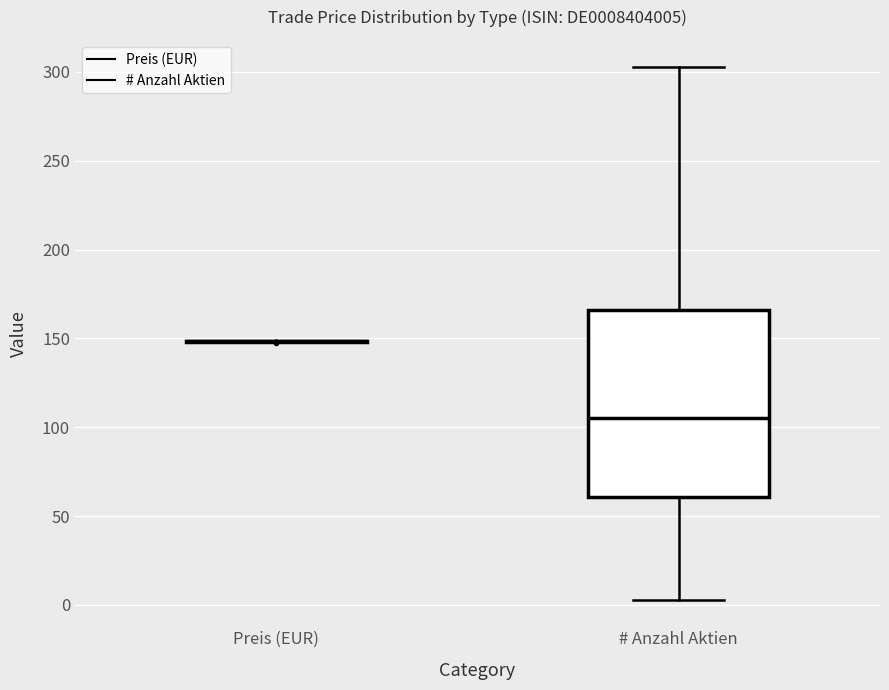

Comparing the boxes themselves (not the whiskers), which one is the tallest?

# Anzahl Aktien